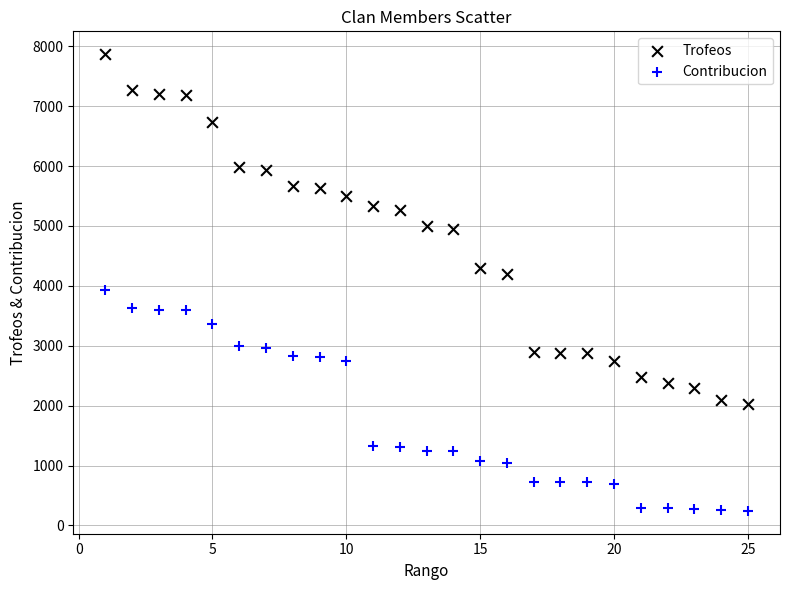

Across all data points, what is the range of X values (max minus min)?

24